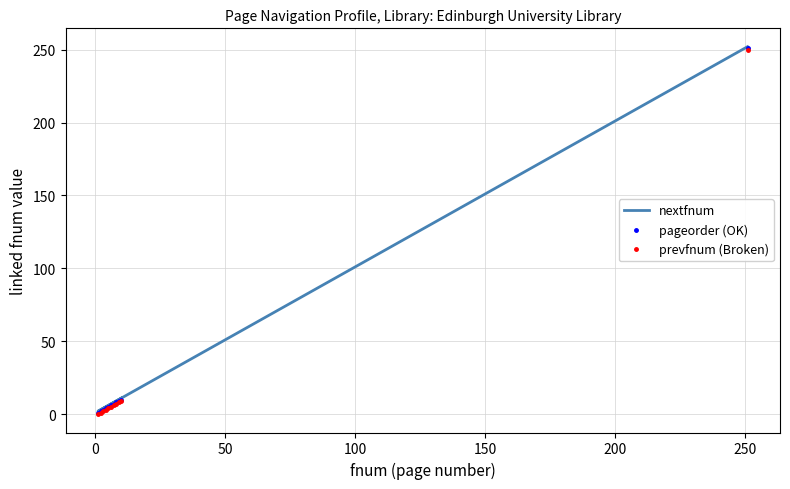

Is it true that pageorder (OK) equals 9 at 300?

False